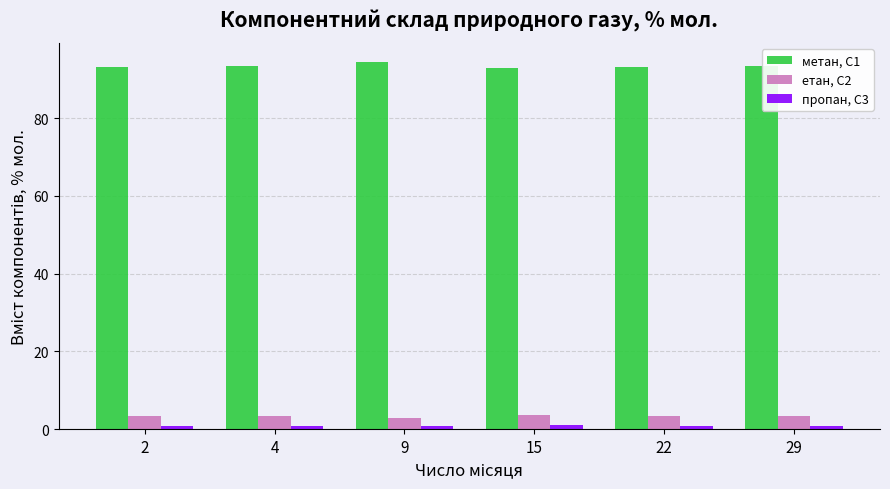

What is the highest value of the метан, С1 series?

94.5